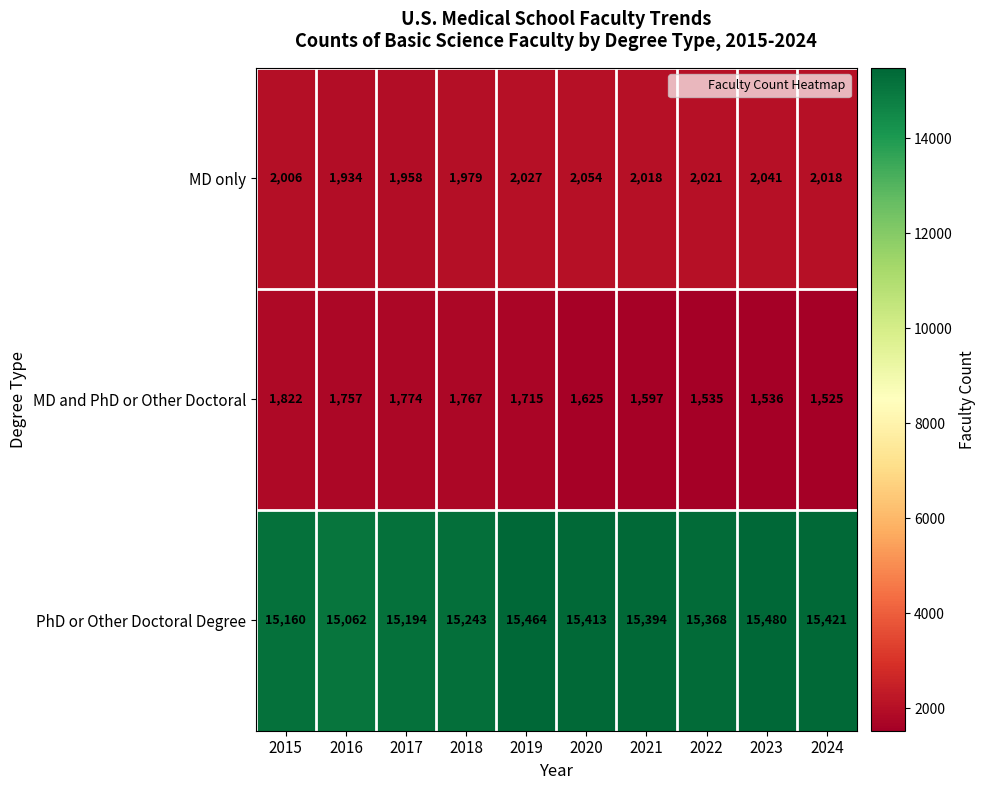

Is the value of PhD or Other Doctoral Degree at 2023 greater than the value of MD and PhD or Other Doctoral at 2016?

Yes